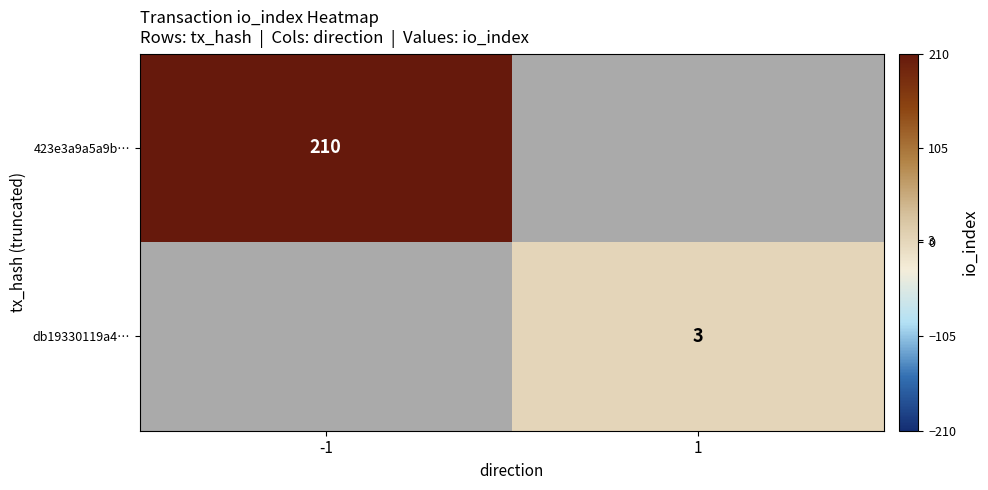

Is it true that db19330119a4… equals 2 at 1?

False